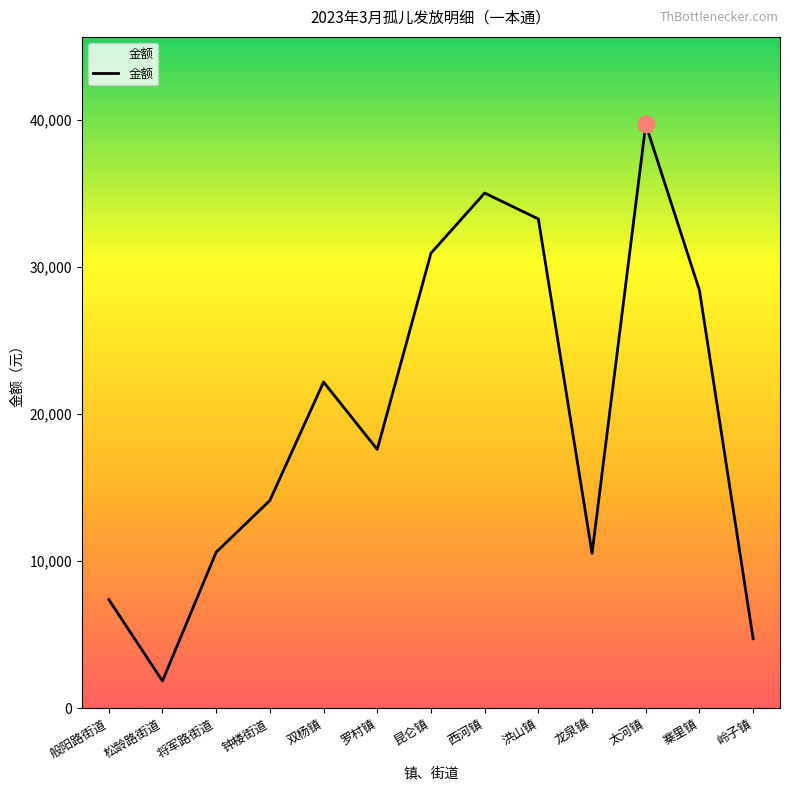

What is the change in value from 双杨镇 to 龙泉镇?

-11647